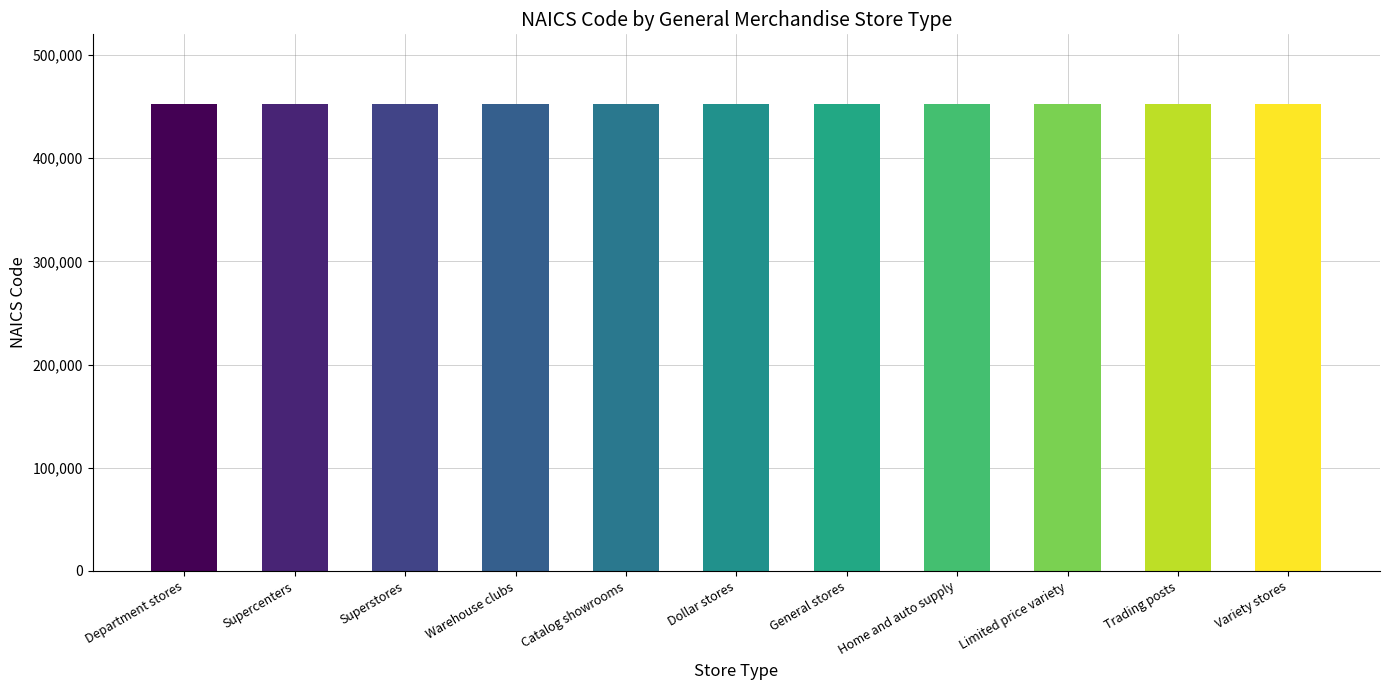

What is the minimum value shown in the chart?

452210